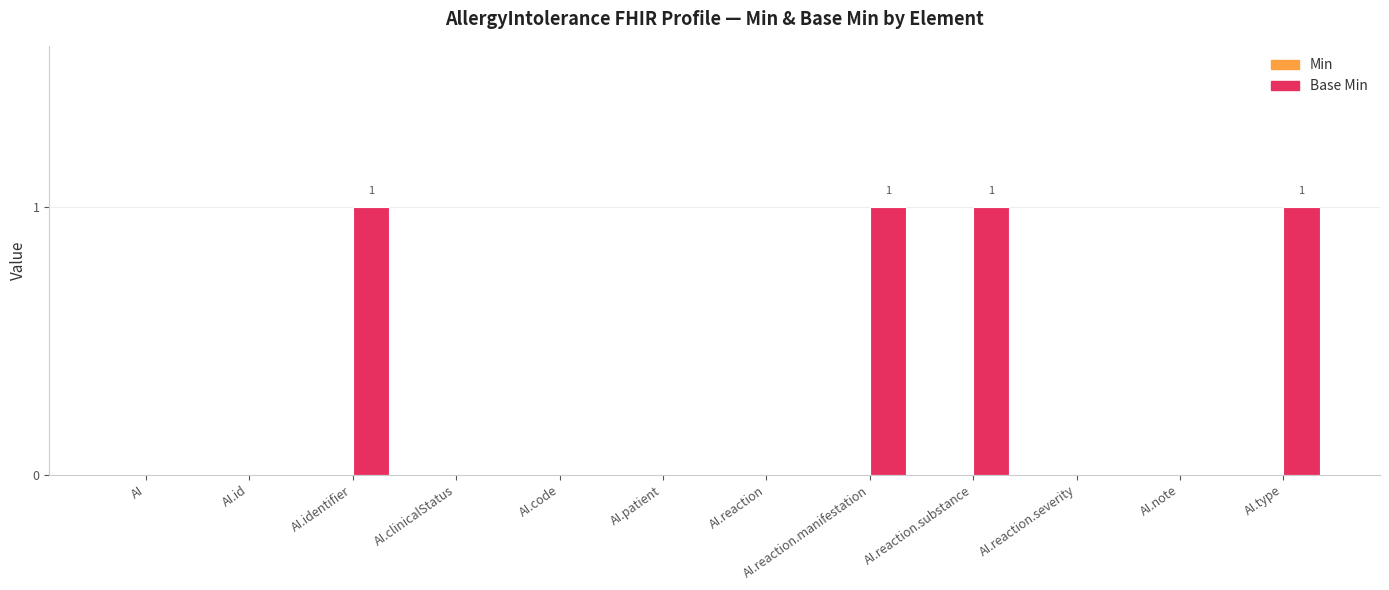

Between AI.reaction and AI.reaction.substance, which is larger?

AI.reaction.substance